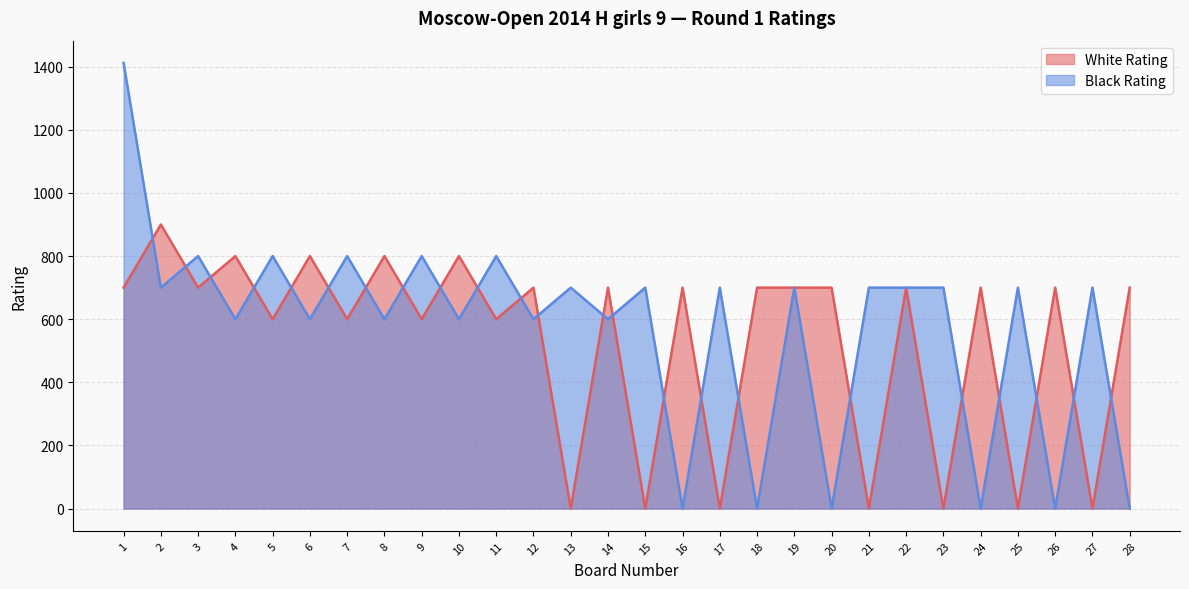

Which label corresponds to the smallest value in the chart?

13